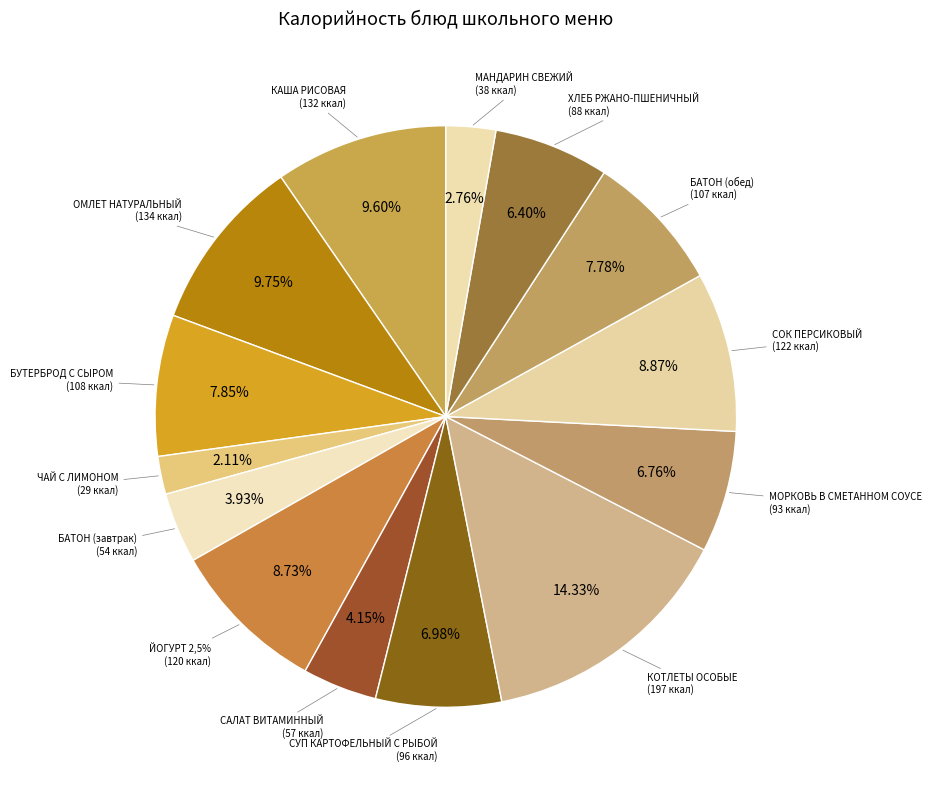

Which has a higher value, КОТЛЕТЫ ОСОБЫЕ or КАША РИСОВАЯ?

КОТЛЕТЫ ОСОБЫЕ